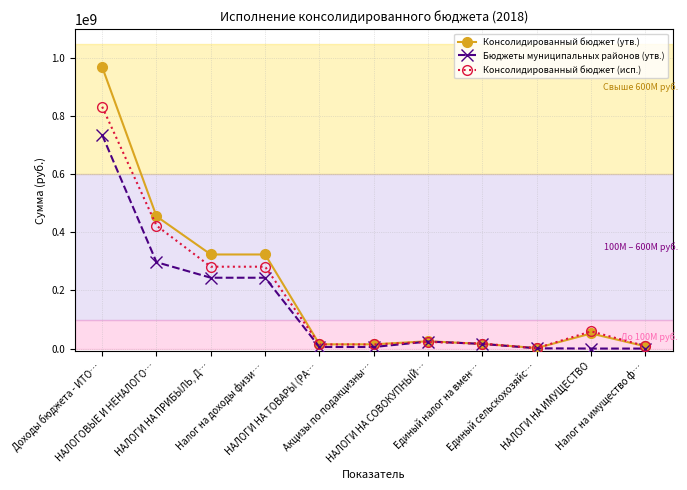

How many values in the Консолидированный бюджет (исп.) series exceed 22935333?

6